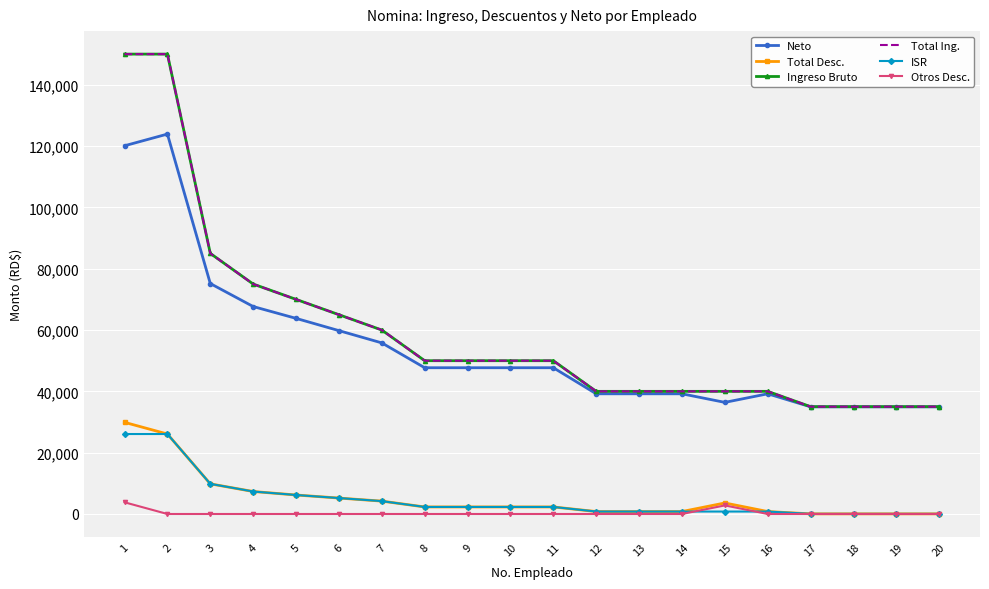

At how many categories does at least one series exceed 96501?

2